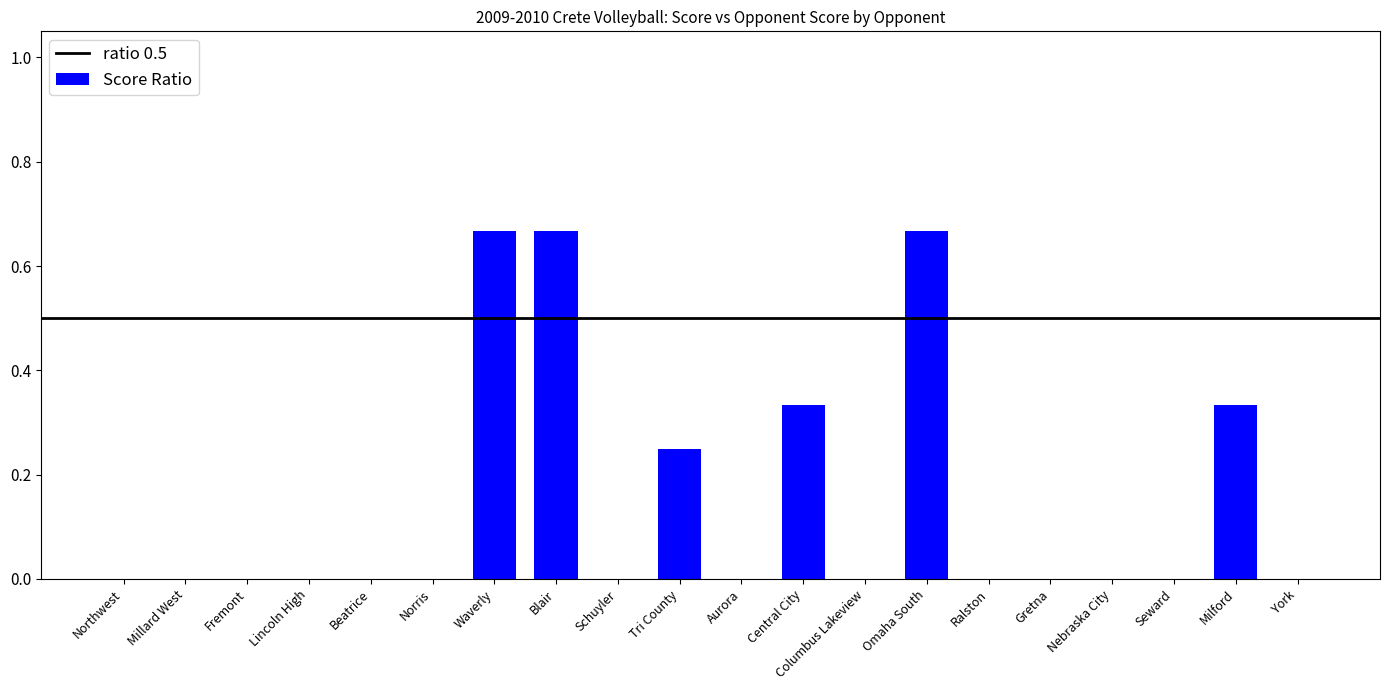

The value at Milford is 0.5. True or false?

False